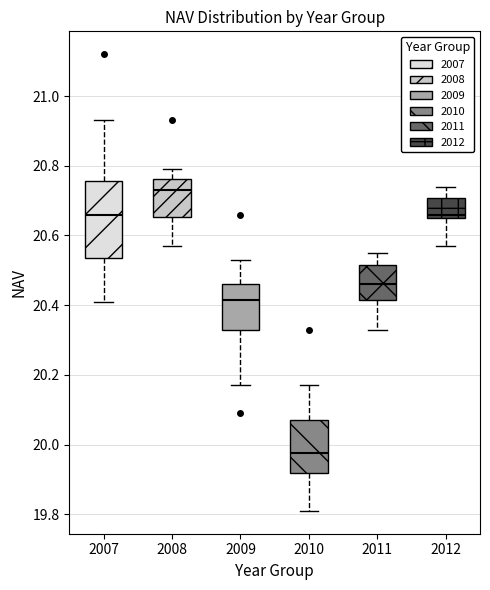

Reading left to right, read every box against the y-axis: the position of its median line, the range the box covers, and the ends of its whiskers. The values are not printed on the chart, so give them approximately, as read against the axis.

2007: median 20.66, box 20.54 to 20.76, whiskers 20.42 to 20.94
2008: median 20.74, box 20.66 to 20.76, whiskers 20.58 to 20.80
2009: median 20.42, box 20.34 to 20.46, whiskers 20.18 to 20.54
2010: median 19.98, box 19.92 to 20.08, whiskers 19.82 to 20.18
2011: median 20.46, box 20.42 to 20.52, whiskers 20.34 to 20.56
2012: median 20.66 (just above the box's lower edge), box 20.66 to 20.70, whiskers 20.58 to 20.74